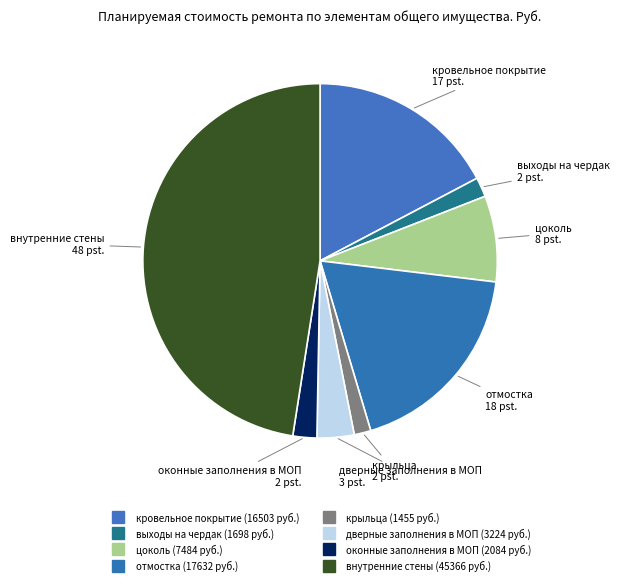

Which category has the smallest portion of the pie?

крыльца